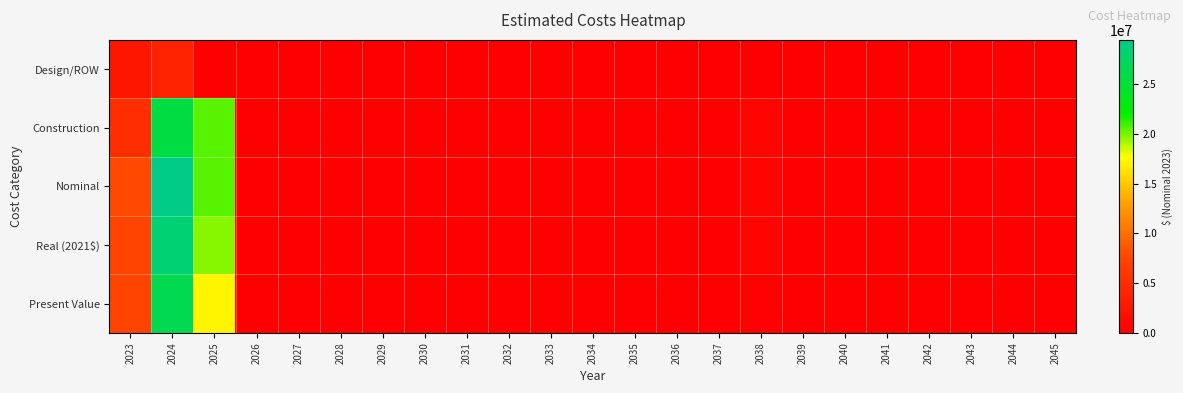

Reading left to right, what are all the values shown in this chart?

Design/ROW: 2023=2504880.0	2024=3757320.0	2025=0.0	2026=0.0	2027=0.0	2028=0.0	2029=0.0	2030=0.0	2031=0.0	2032=0.0	2033=0.0	2034=0.0	2035=0.0	2036=0.0	2037=0.0	2038=0.0	2039=0.0	2040=0.0	2041=0.0	2042=0.0	2043=0.0	2044=0.0	2045=0.0
Construction: 2023=5139853.8	2024=25699269.2	2025=20559415.3	2026=0.0	2027=0.0	2028=0.0	2029=0.0	2030=0.0	2031=0.0	2032=0.0	2033=0.0	2034=0.0	2035=0.0	2036=0.0	2037=0.0	2038=500000.0	2039=0.0	2040=0.0	2041=0.0	2042=0.0	2043=0.0	2044=0.0	2045=0.0
Nominal: 2023=7644733.8	2024=29456589.2	2025=20559415.3	2026=0.0	2027=0.0	2028=0.0	2029=0.0	2030=0.0	2031=0.0	2032=0.0	2033=0.0	2034=0.0	2035=0.0	2036=0.0	2037=0.0	2038=500000.0	2039=0.0	2040=0.0	2041=0.0	2042=0.0	2043=0.0	2044=0.0	2045=0.0
Real (2021$): 2023=7338944.5	2024=28278325.6	2025=19737038.7	2026=0.0	2027=0.0	2028=0.0	2029=0.0	2030=0.0	2031=0.0	2032=0.0	2033=0.0	2034=0.0	2035=0.0	2036=0.0	2037=0.0	2038=480000.0	2039=0.0	2040=0.0	2041=0.0	2042=0.0	2043=0.0	2044=0.0	2045=0.0
Present Value: 2023=7338944.5	2024=26428341.7	2025=17239094.0	2026=0.0	2027=0.0	2028=0.0	2029=0.0	2030=0.0	2031=0.0	2032=0.0	2033=0.0	2034=0.0	2035=0.0	2036=0.0	2037=0.0	2038=173974.1	2039=0.0	2040=0.0	2041=0.0	2042=0.0	2043=0.0	2044=0.0	2045=0.0